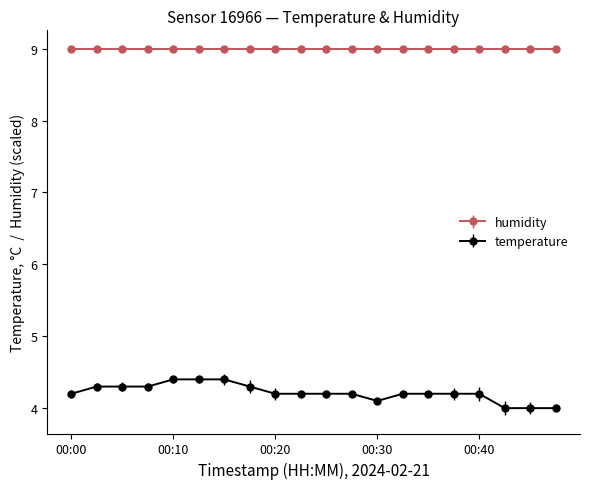

What is the value of the humidity point at the 9th from the left?

9.0